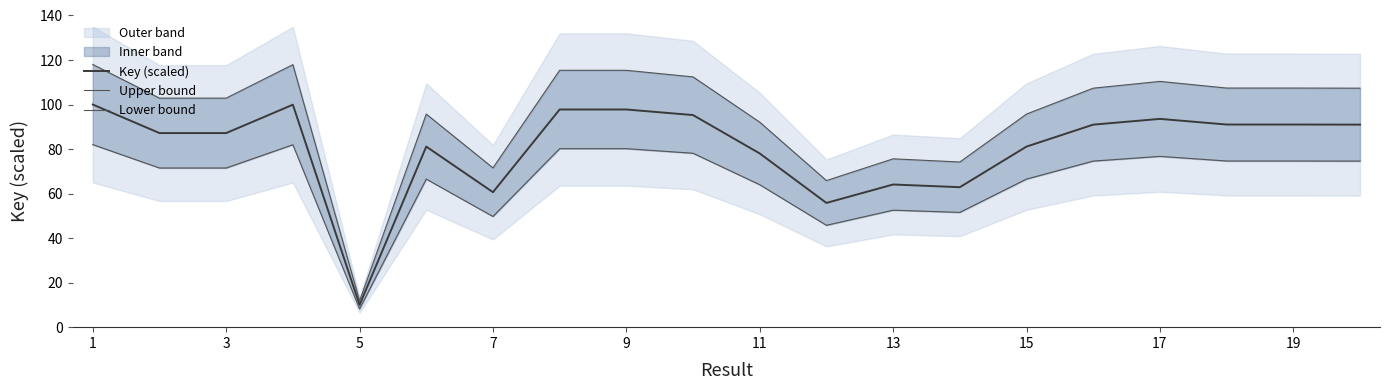

What is the difference between the maximum and minimum values in the Upper bound series?

106.2